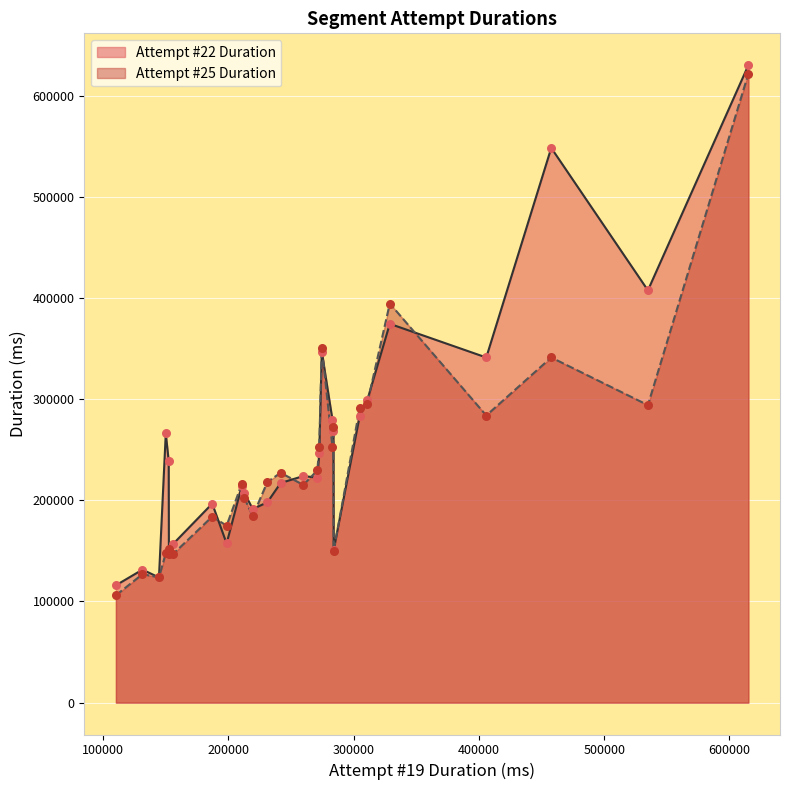

At how many categories does at least one series exceed 180158?

21